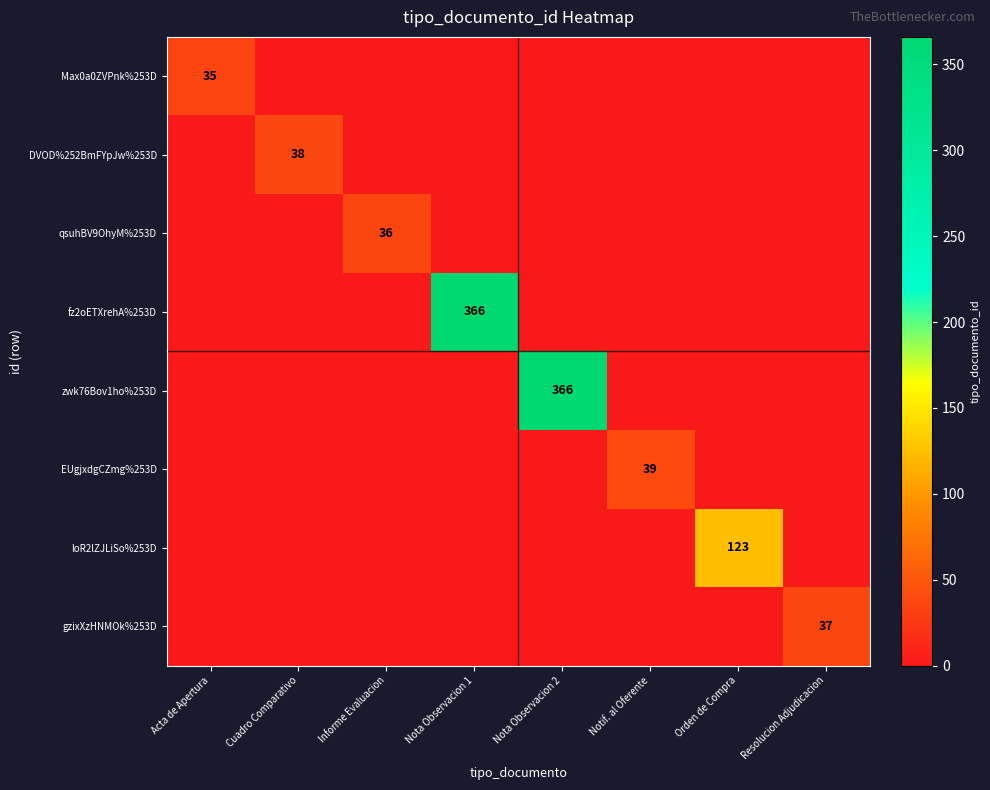

Is it true that EUgjxdgCZmg%253D equals 58 at Notif. al Oferente?

False